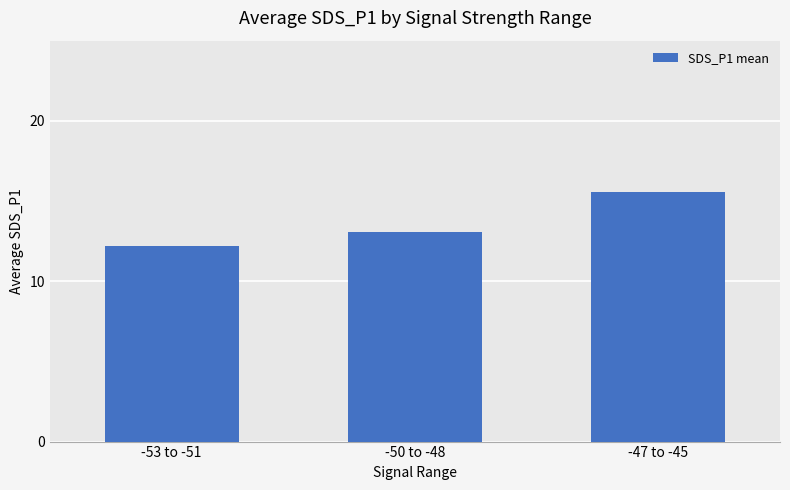

What is the sum of the values at -53 to -51 and -47 to -45?

27.8